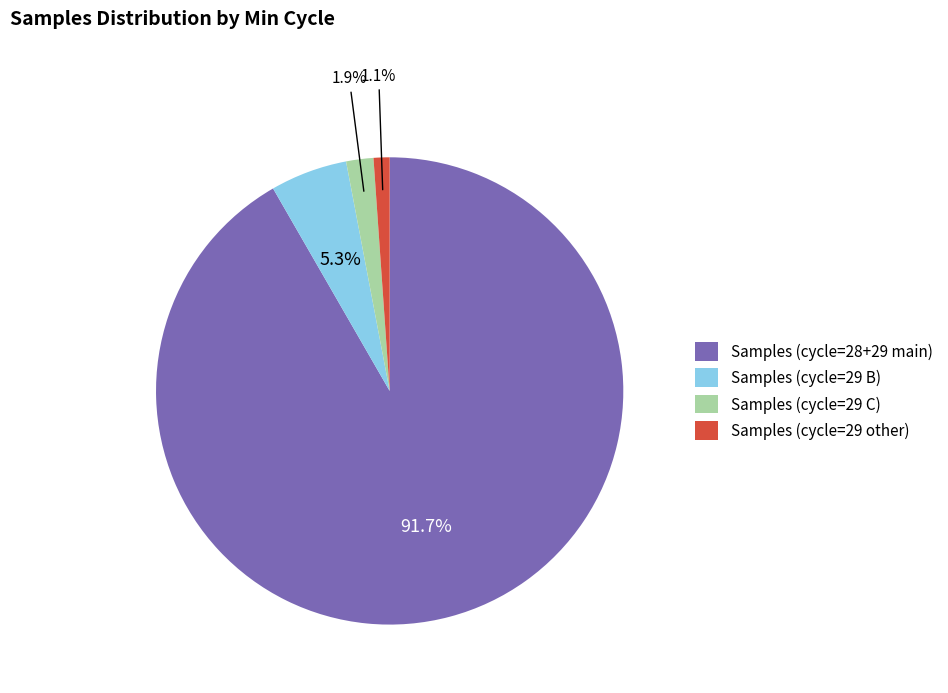

Which has a higher value, Samples (cycle=29 B) or Samples (cycle=28+29 main)?

Samples (cycle=28+29 main)